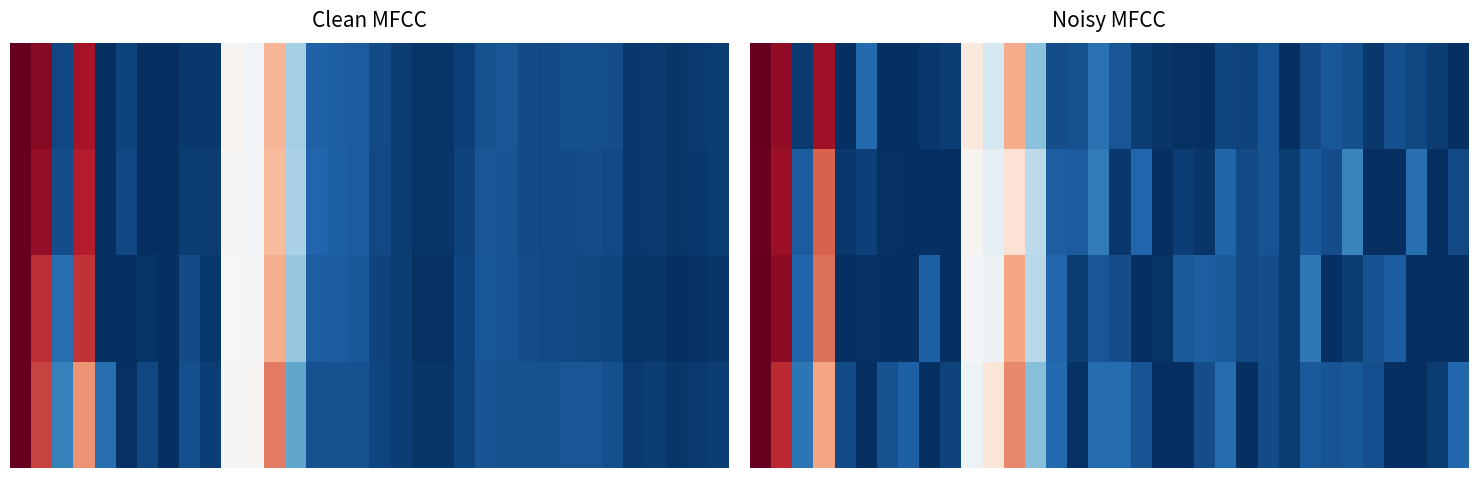

At how many categories does at least one series exceed 0?

34